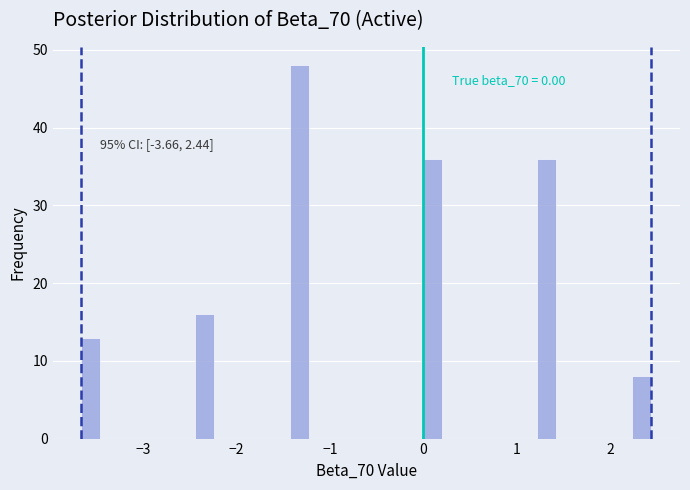

Read against the x-axis, roughly where is the centre of the tallest bar?

-1.3